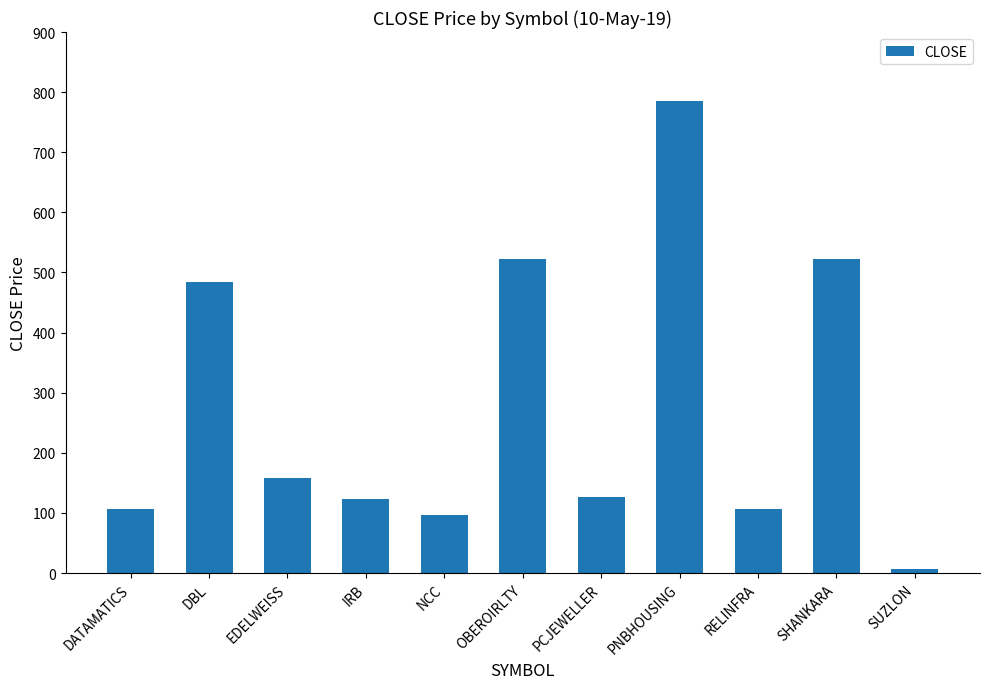

Where does the data first go above 127?

DBL